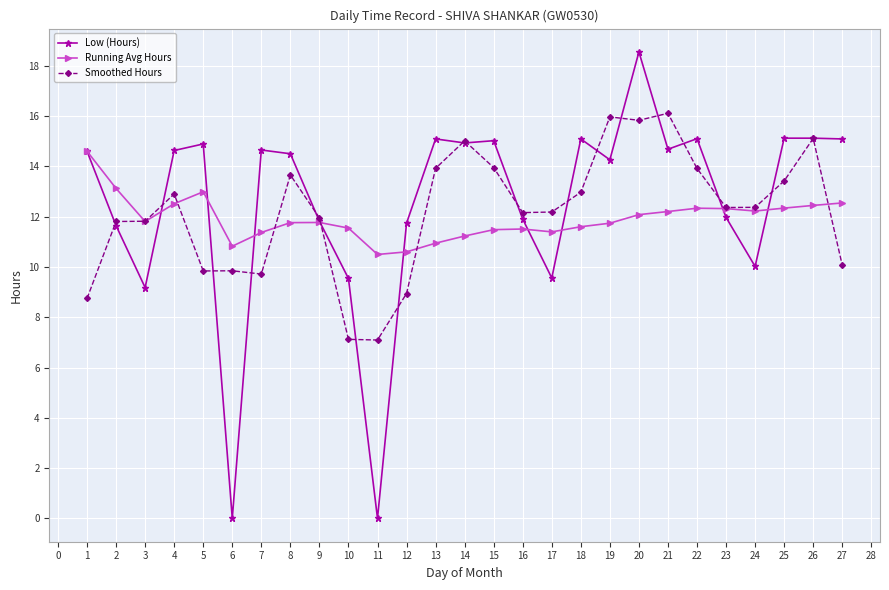

What are all the series names shown in the legend?

Low (Hours), Running Avg Hours, Smoothed Hours